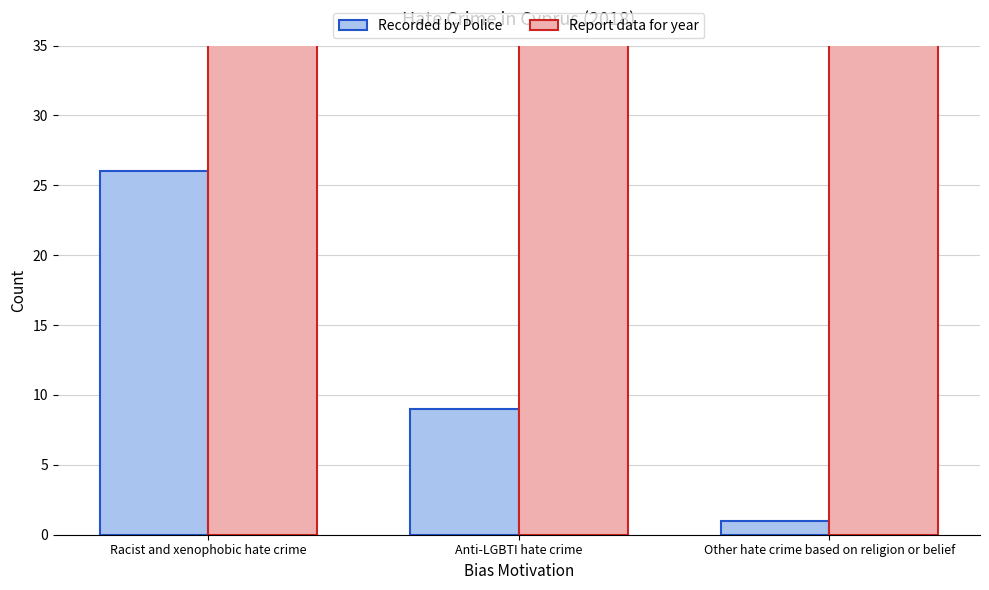

True or false: Recorded by Police has a value of 1 at Other hate crime based on religion or belief.

True